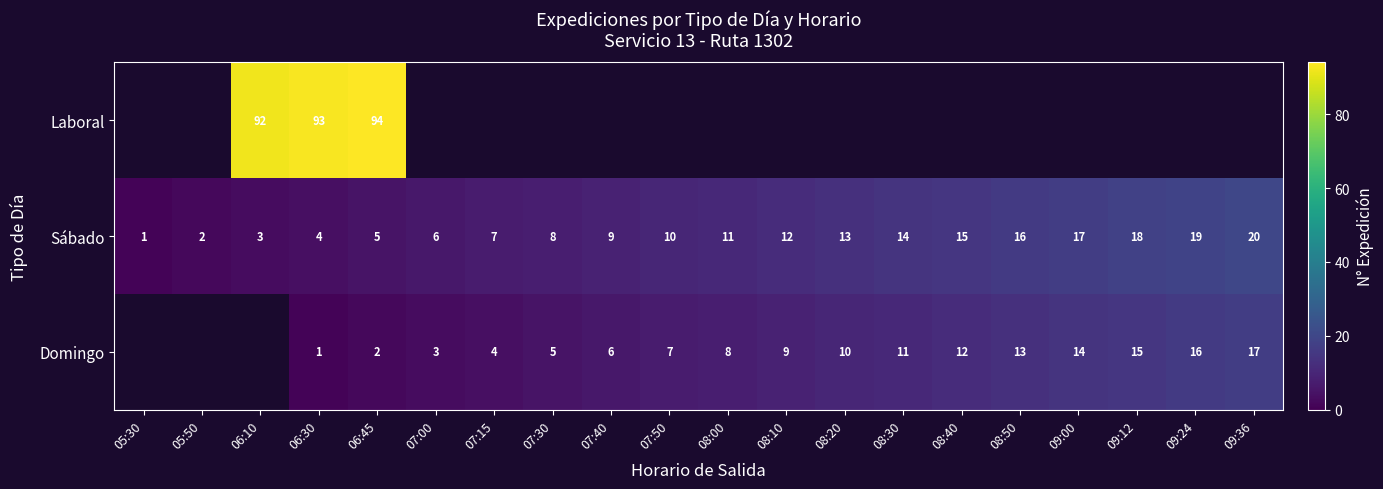

Between 07:40 and 08:10, which is larger?

08:10